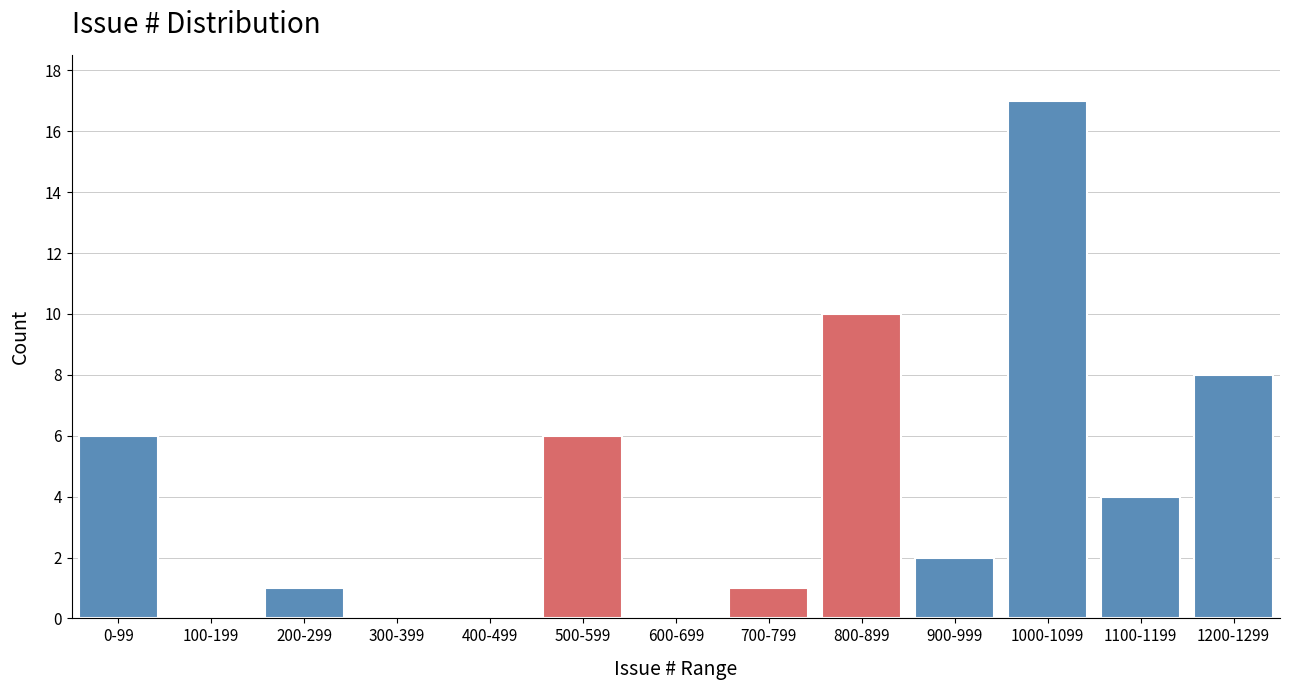

Reading right to left, transcribe all the data shown in this chart.

1200-1299=8	1100-1199=4	1000-1099=17	900-999=2	800-899=10	700-799=1	600-699=0	500-599=6	400-499=0	300-399=0	200-299=1	100-199=0	0-99=6